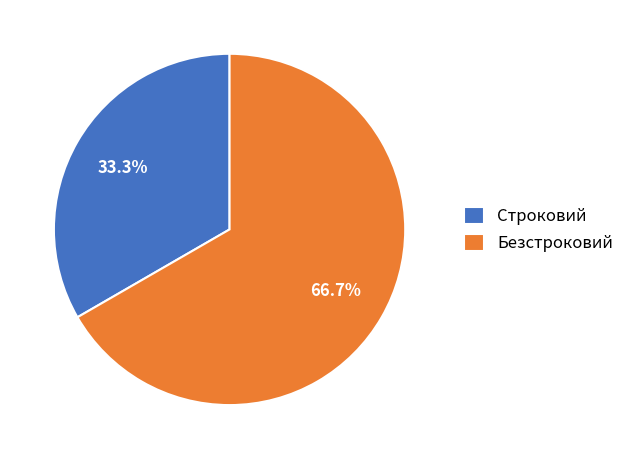

What is the ratio of the value at Строковий to the value at Безстроковий?

0.5